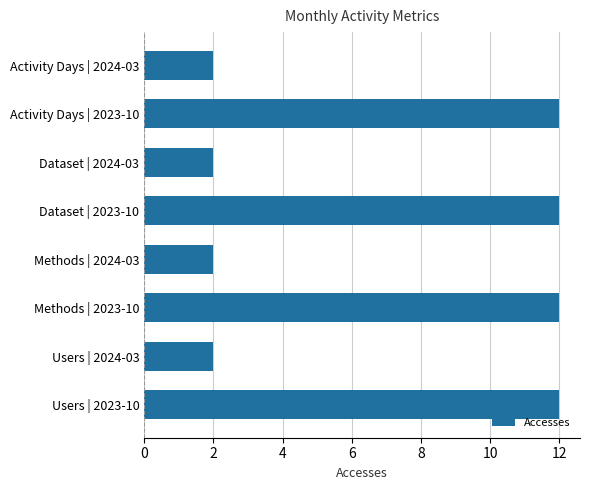

What is the ratio of the value at Users | 2023-10 to the value at Activity Days | 2024-03?

6.0